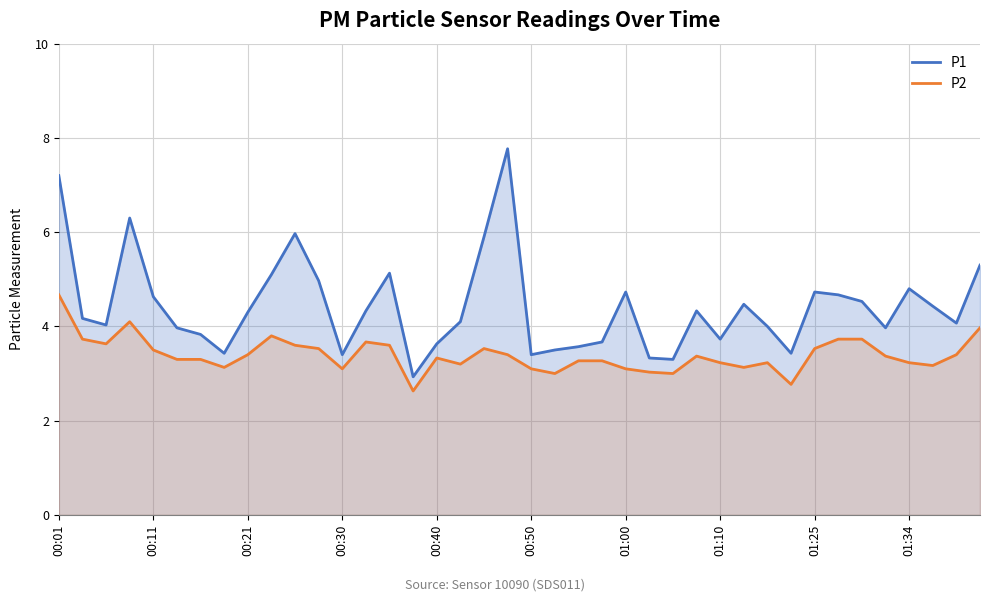

Rank the series by their maximum value, from lowest to highest.

P2, P1